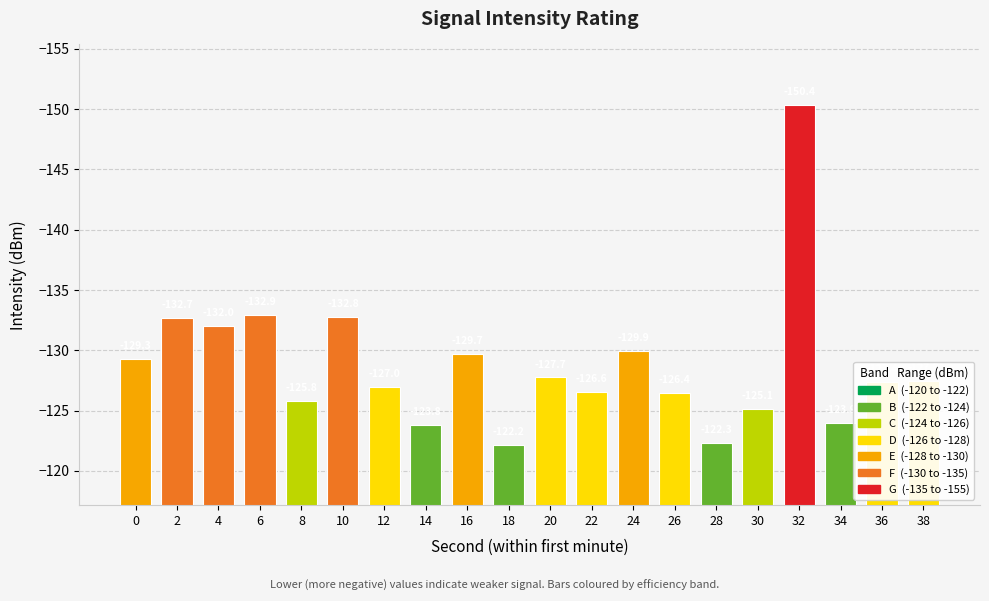

What is the value of the 13th bar from the left?

-129.9